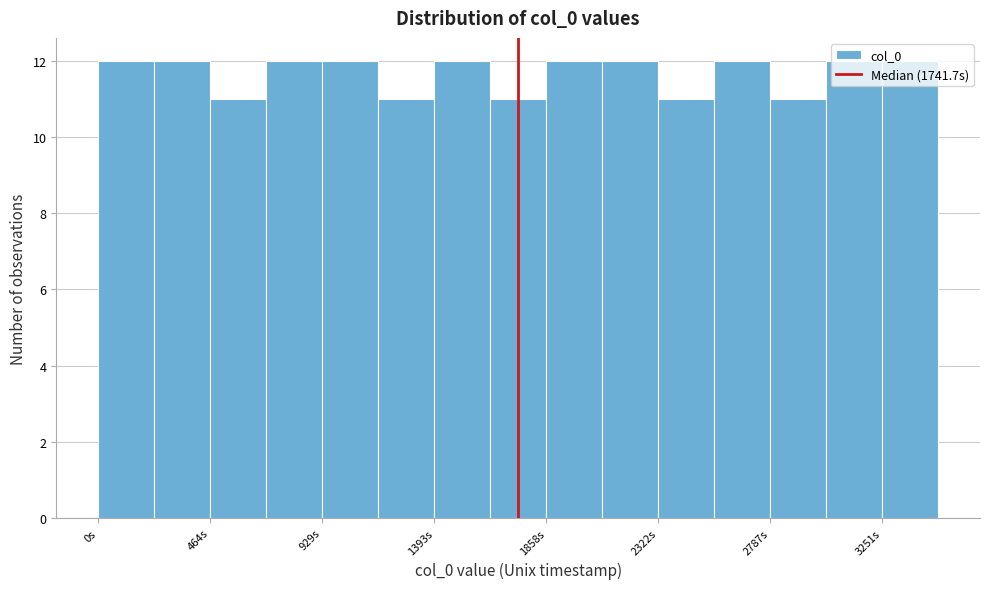

Reading left to right, transcribe this chart: for each bar, give the range it covers on the x-axis and its height. Neither the bar edges nor the heights are printed on the chart, so give them approximately, as read against the axes.

0 to 250: 12
250 to 450: 12
450 to 700: 11
700 to 950: 12
950 to 1150: 12
1150 to 1400: 11
1400 to 1650: 12
1650 to 1850: 11
1850 to 2100: 12
2100 to 2300: 12
2300 to 2550: 11
2550 to 2800: 12
2800 to 3000: 11
3000 to 3250: 12
3250 to 3500: 12